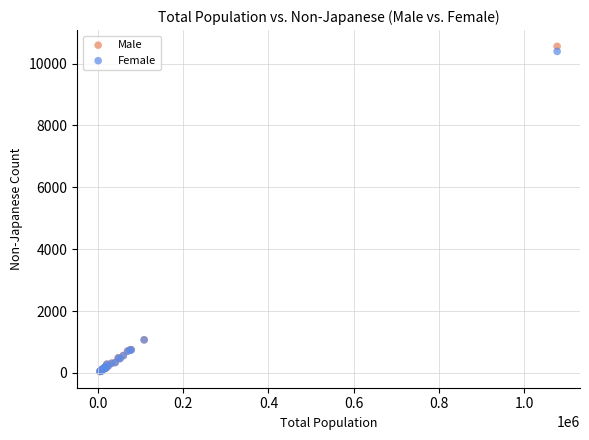

Which series reaches the maximum Y coordinate?

Male